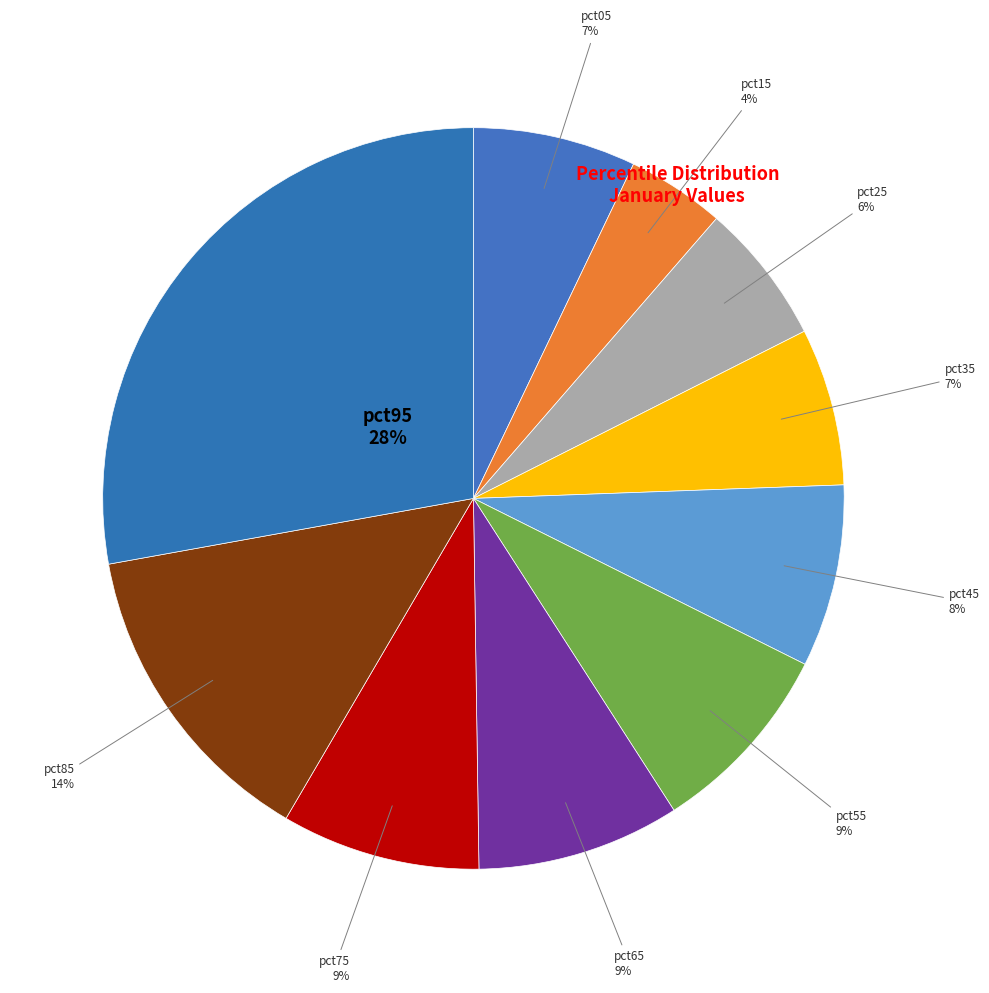

Does any single category account for the majority?

No